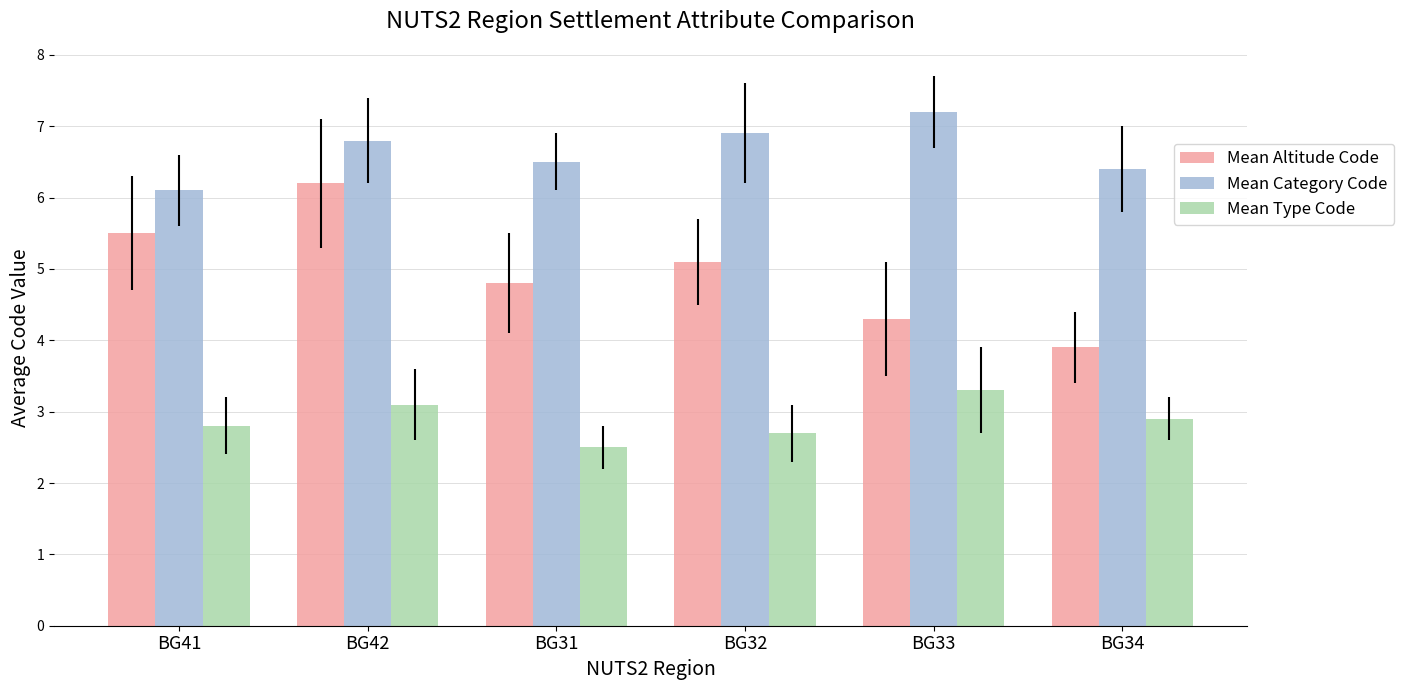

Is the value of Mean Category Code at BG42 greater than the value of Mean Altitude Code at BG33?

Yes